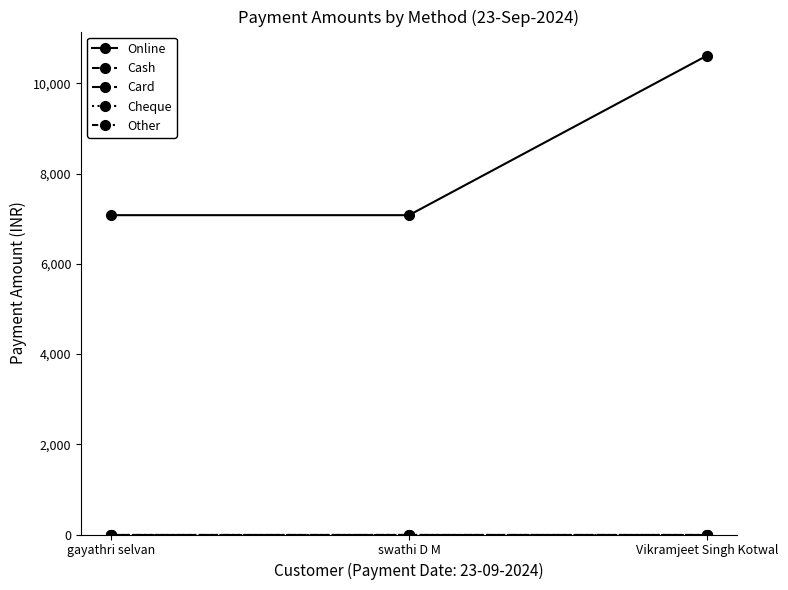

At which label does Card reach its minimum?

gayathri selvan